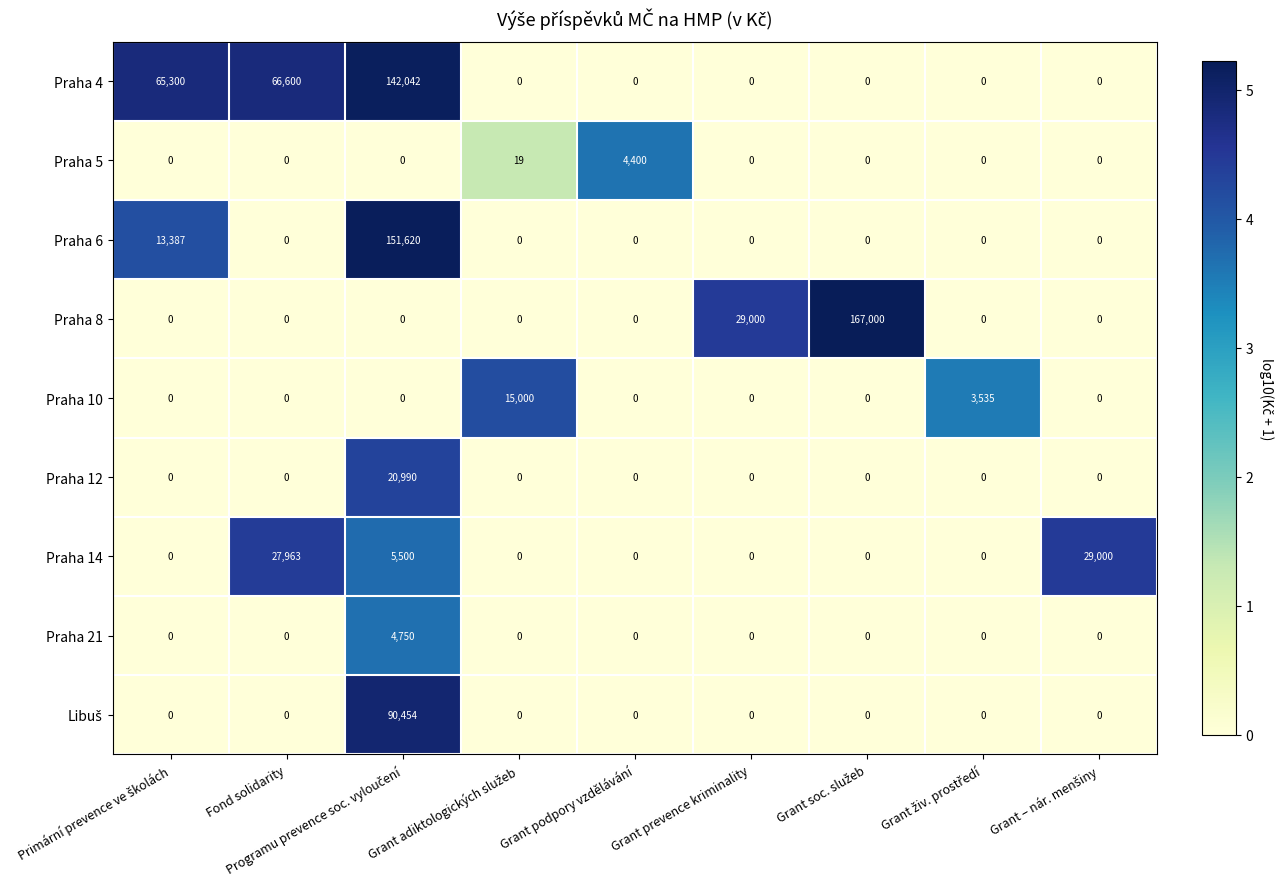

What is the maximum value shown in the chart?

167000